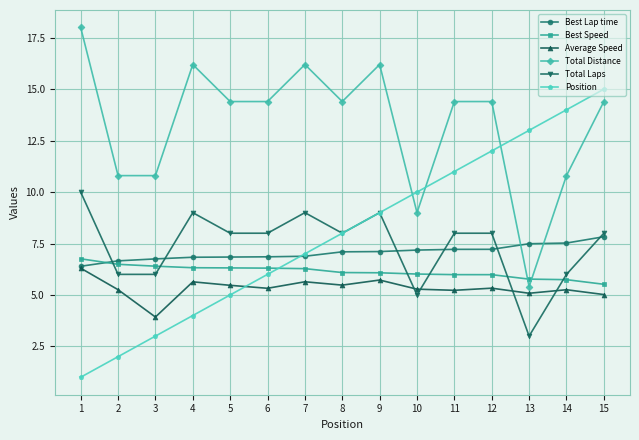

What is the difference between the highest and lowest values at 14?

8.7